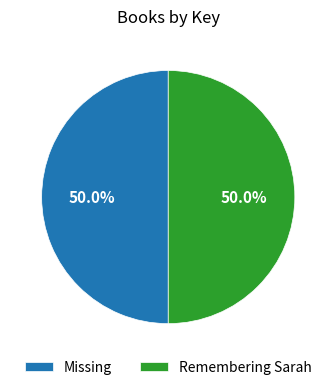

To the nearest percent, what portion does Missing represent?

50%